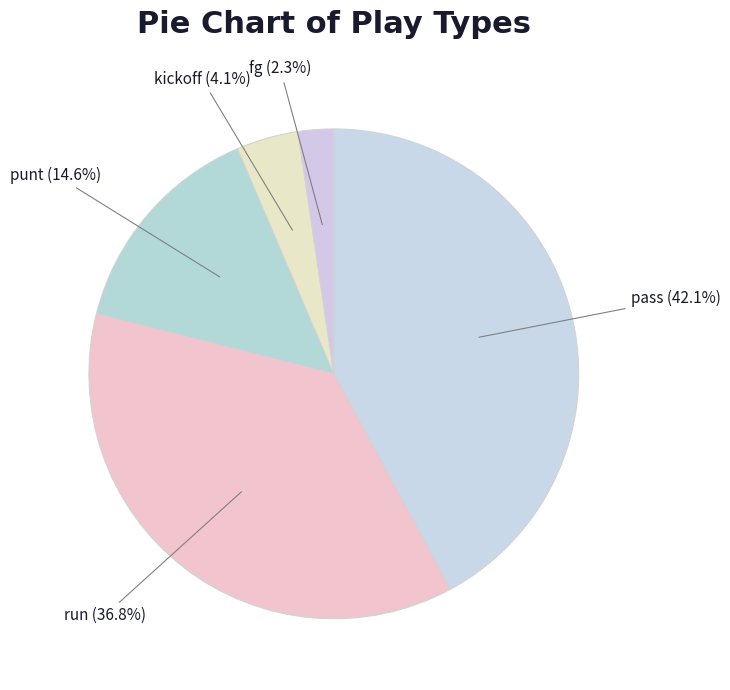

Is there a majority slice in this chart?

No